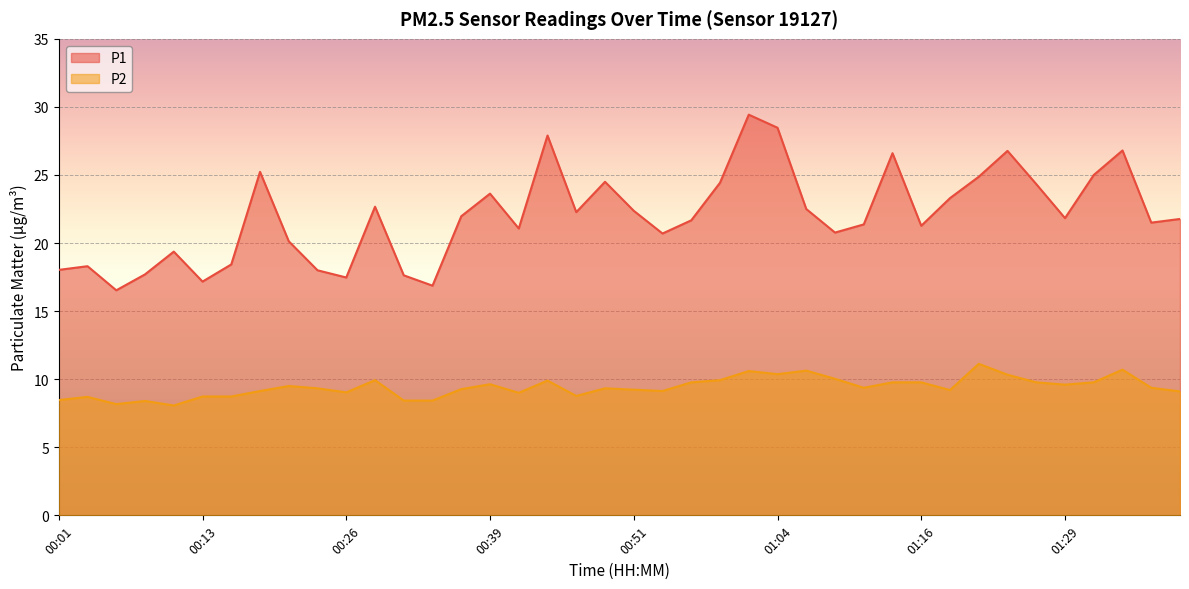

Does the chart display data point markers on the line(s)?

No